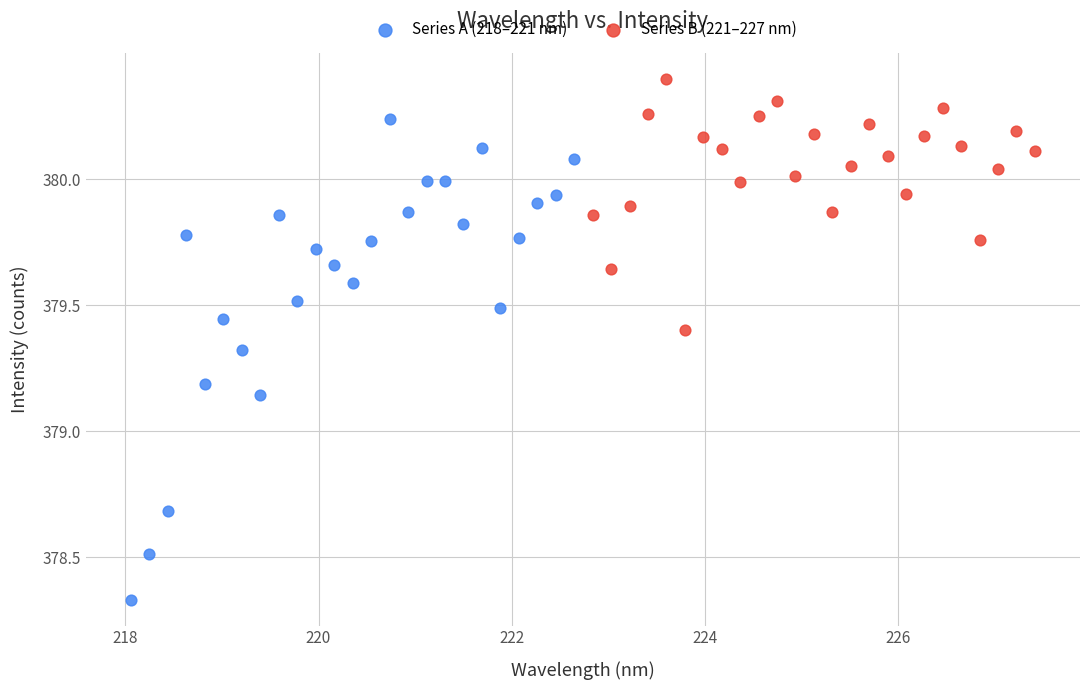

What are all the series names shown in the legend?

Series A (218–221 nm), Series B (221–227 nm)